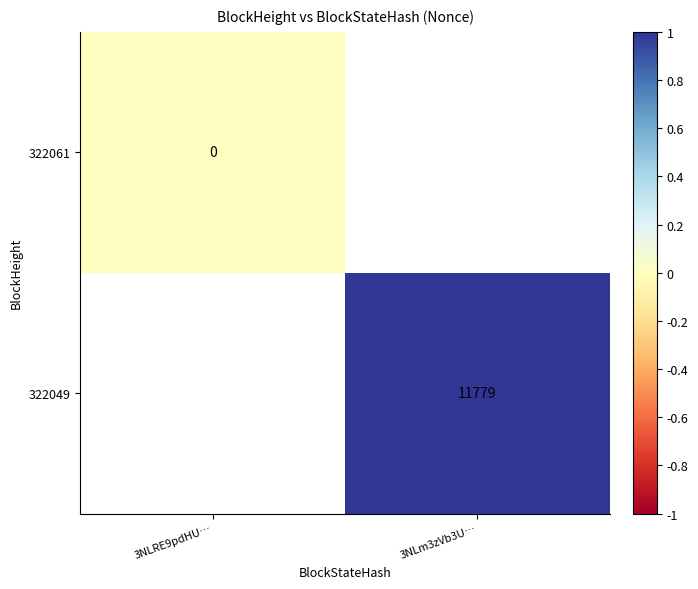

Is it true that 322049 equals 11779 at 3NLm3zVb3U…?

True